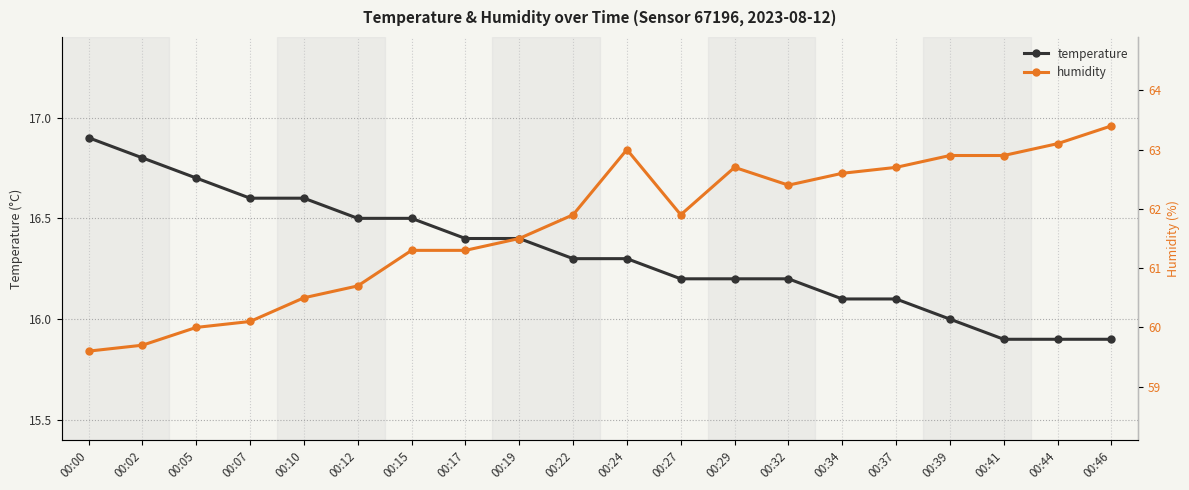

Rank the categories by temperature value from lowest to highest.

00:41, 00:44, 00:46, 00:39, 00:34, 00:37, 00:27, 00:29, 00:32, 00:22, 00:24, 00:17, 00:19, 00:12, 00:15, 00:07, 00:10, 00:05, 00:02, 00:00